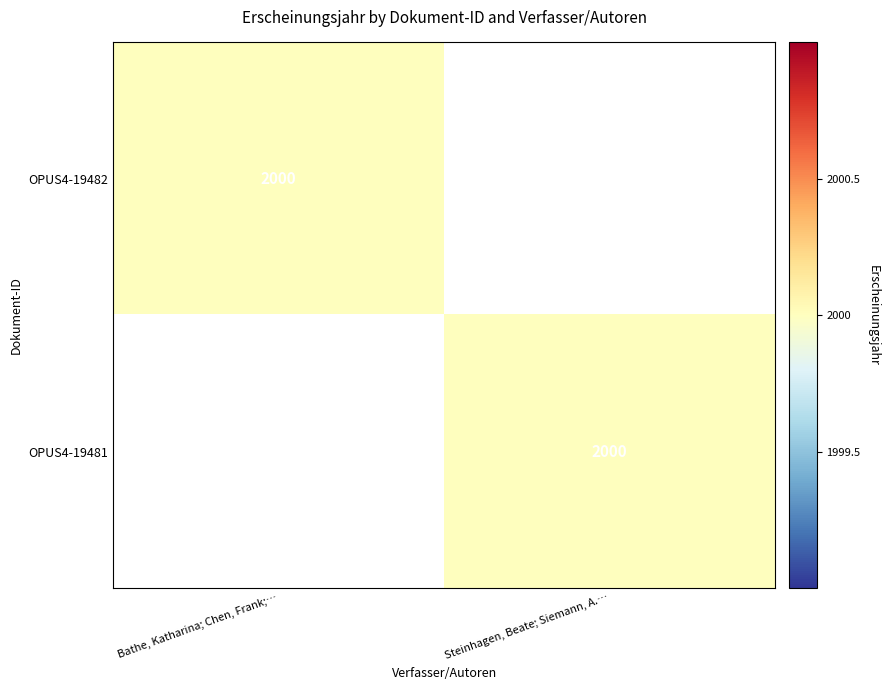

Which label corresponds to the smallest value in the chart?

Steinhagen, Beate; Siemann, A.…